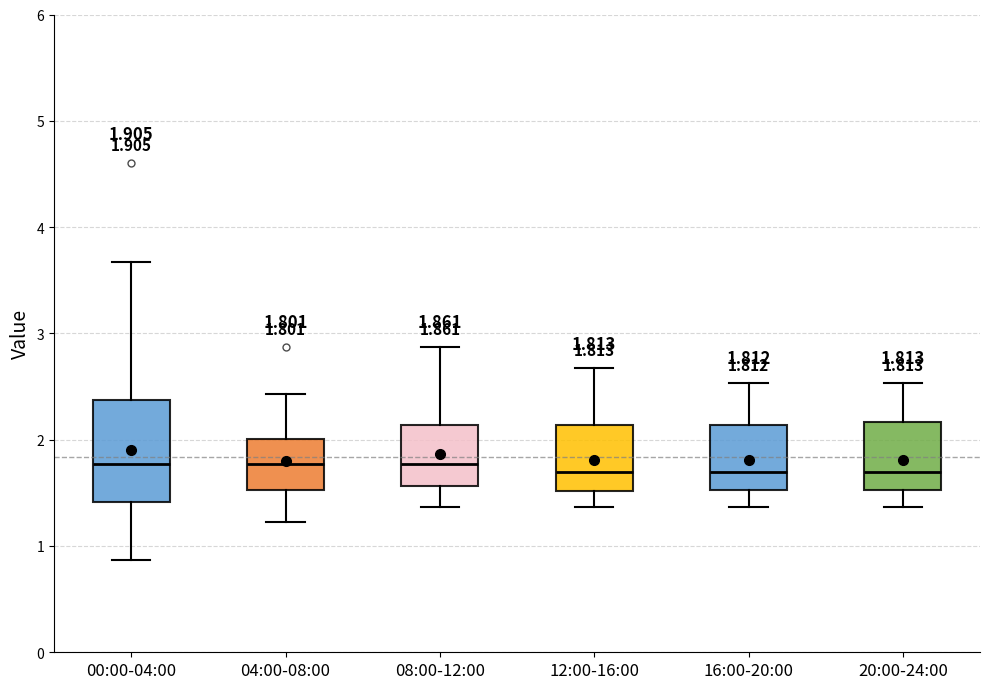

Which box is the tallest, from its lower edge to its upper edge?

00:00-04:00